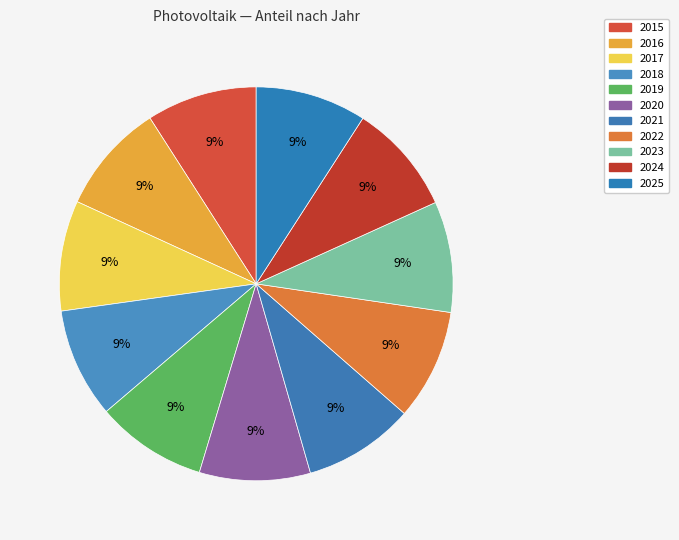

Rank the categories by value from highest to lowest.

2019, 2020, 2021, 2022, 2023, 2024, 2025, 2016, 2015, 2017, 2018